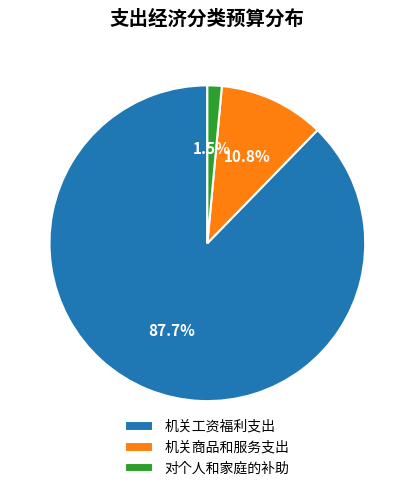

Which has a higher value, 对个人和家庭的补助 or 机关工资福利支出?

机关工资福利支出